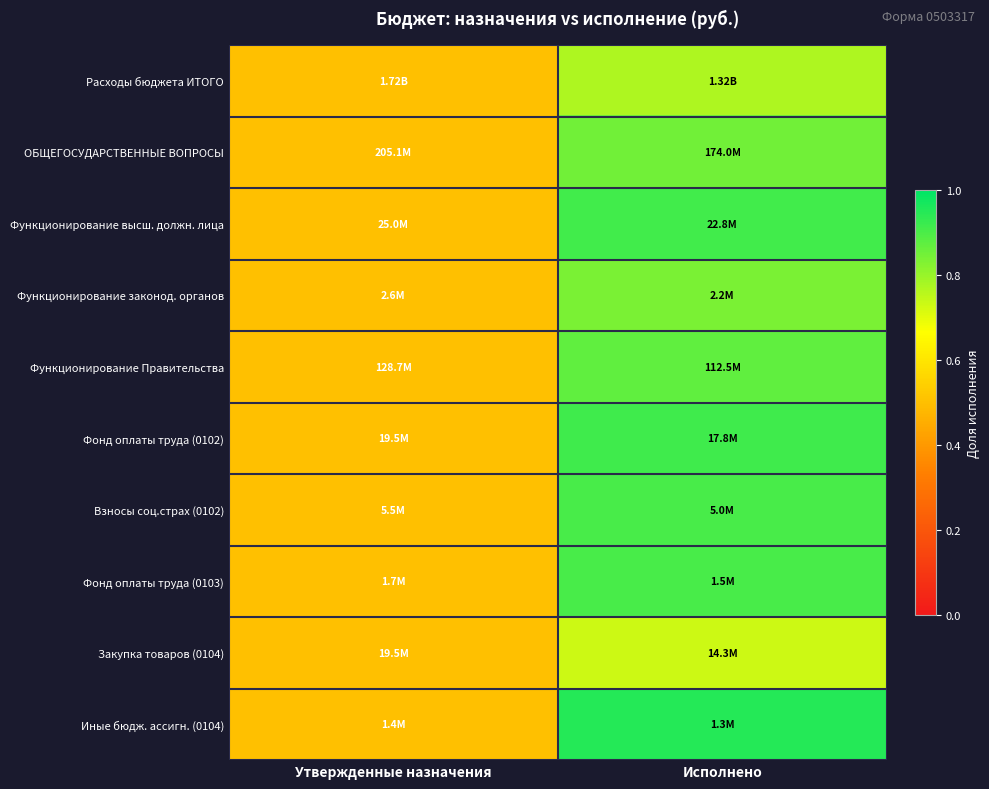

Between Исполнено and Утвержденные назначения, which is larger?

Исполнено